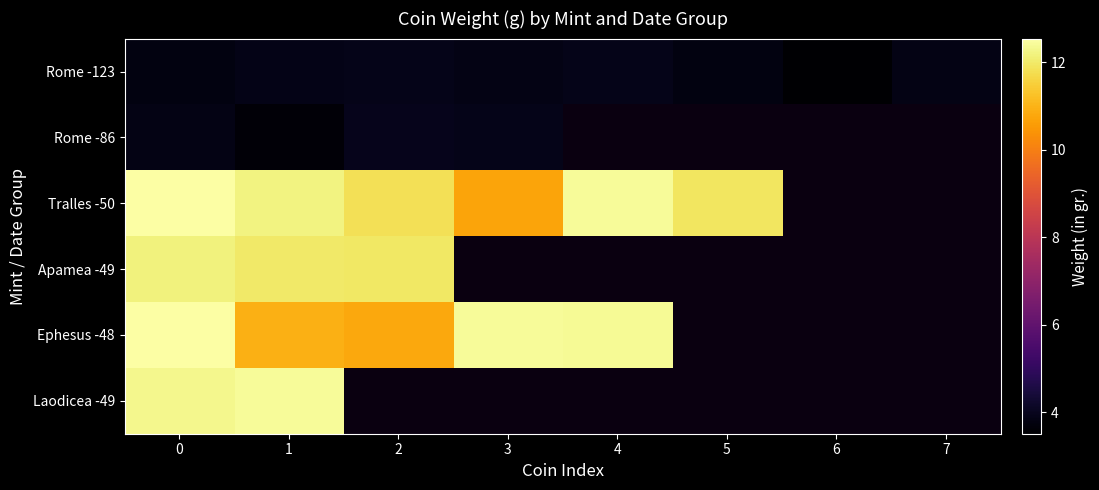

Is it true that Rome -86 equals 3.6 at 1?

True